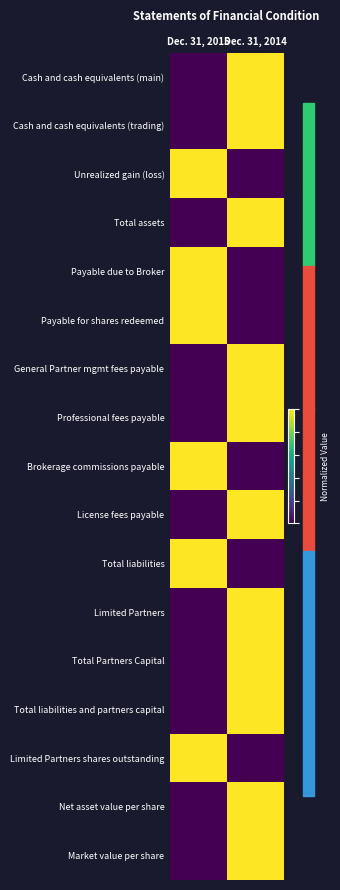

At Dec. 31, 2015, list the series in order from largest to smallest.

Unrealized gain (loss), Payable due to Broker, Payable for shares redeemed, Brokerage commissions payable, Total liabilities, Limited Partners shares outstanding, Cash and cash equivalents (main), Cash and cash equivalents (trading), Total assets, General Partner mgmt fees payable, Professional fees payable, License fees payable, Limited Partners, Total Partners Capital, Total liabilities and partners capital, Net asset value per share, Market value per share